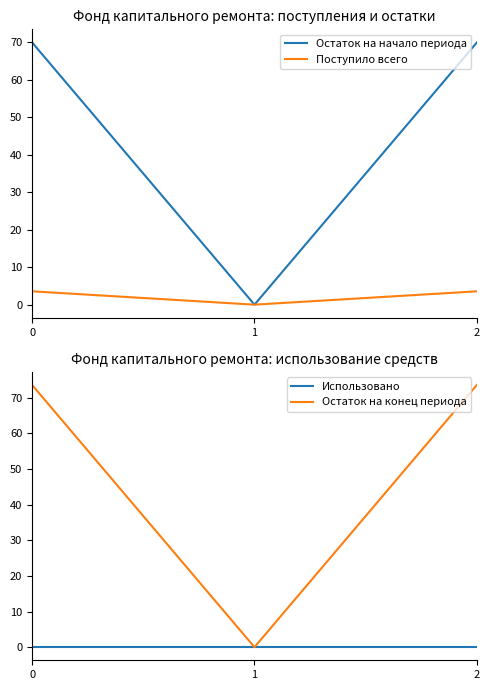

Is it true that Остаток на конец периода equals 46.3 at 2?

False